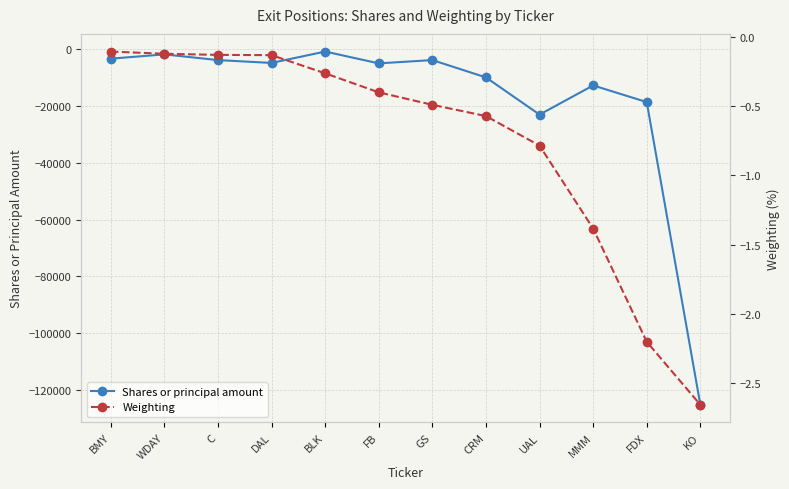

What is the label of the 4th point from the right?

UAL